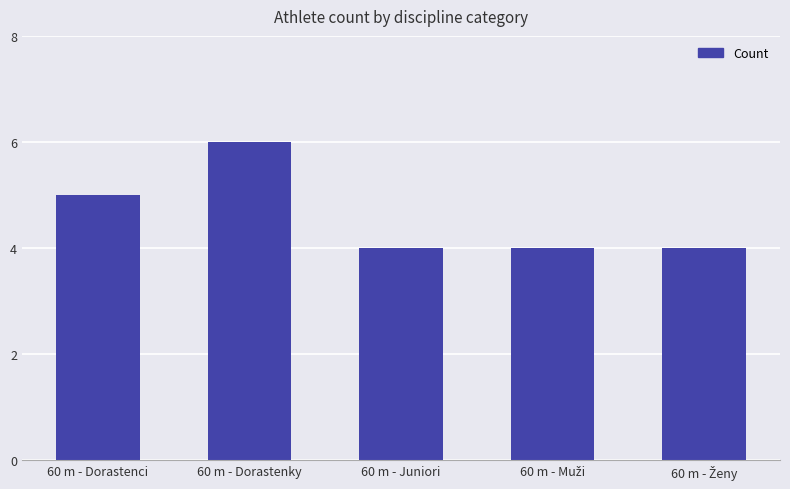

What is the minimum value shown in the chart?

4